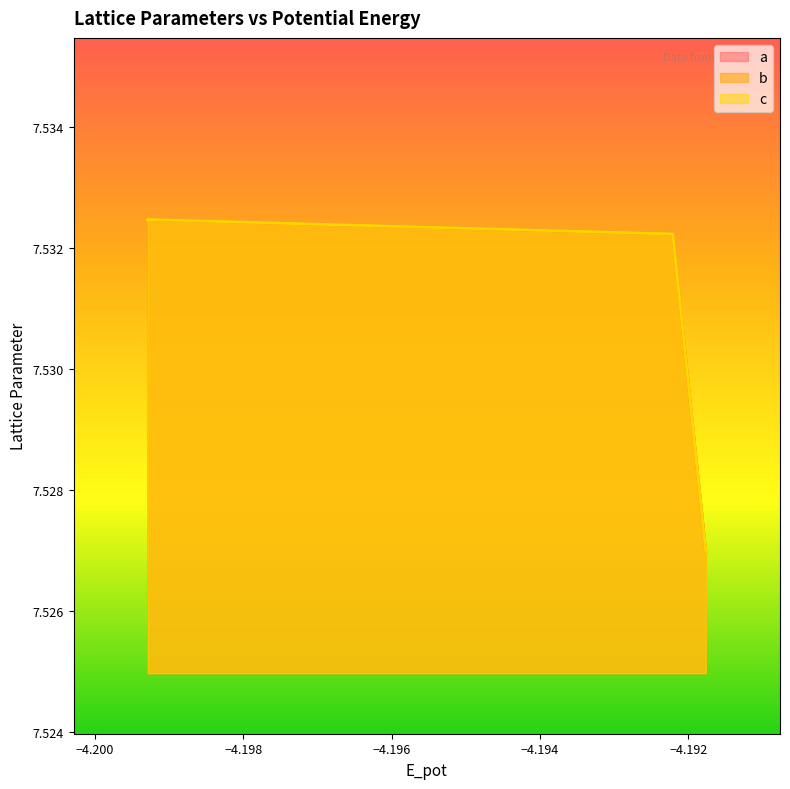

What is the maximum value for b?

7.5